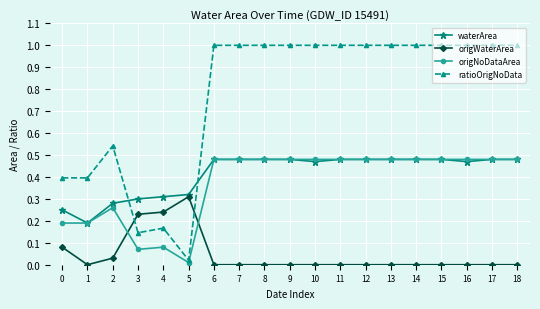

Which series has the widest spread of values?

ratioOrigNoData